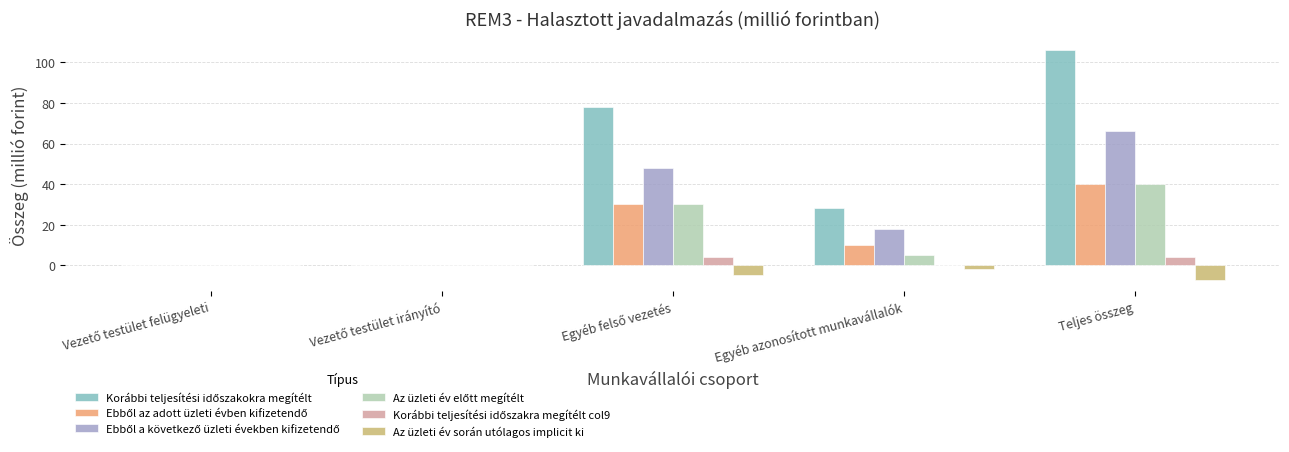

At which category is the sum across all series the highest?

Teljes összeg